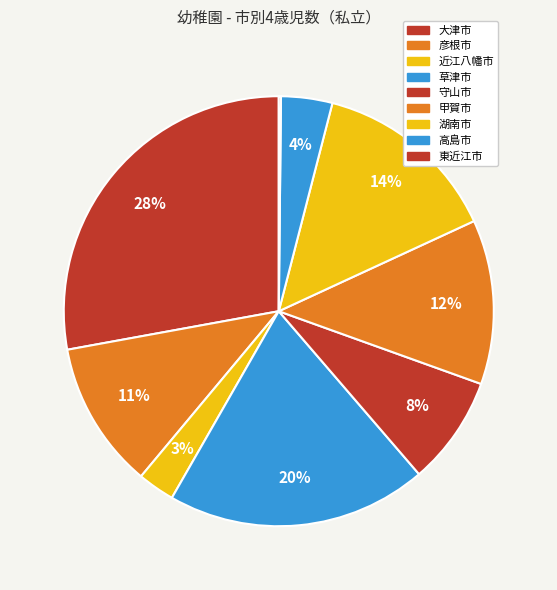

Is there a majority slice in this chart?

No